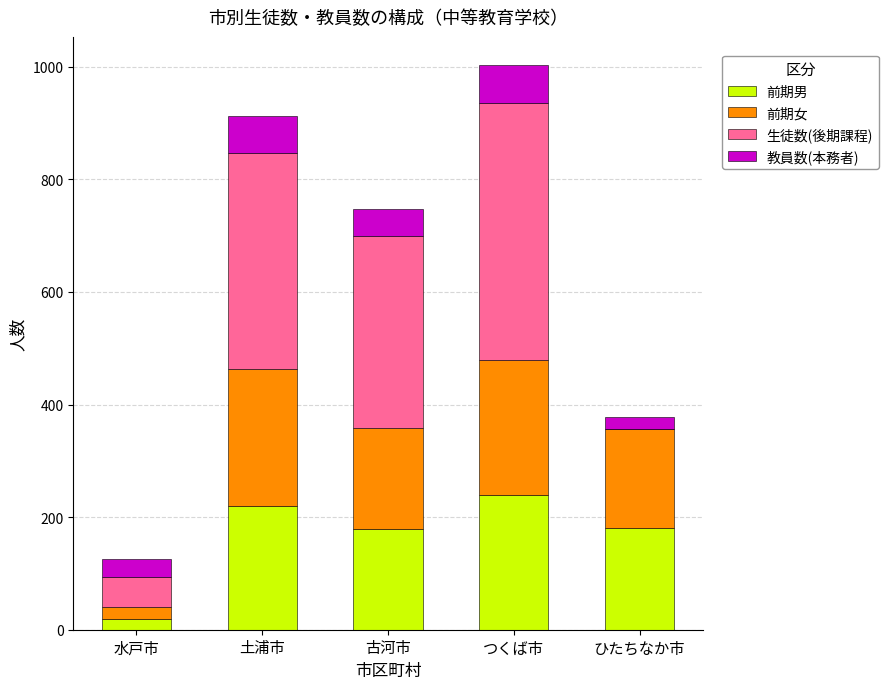

What is the total value across all series at 土浦市?

913